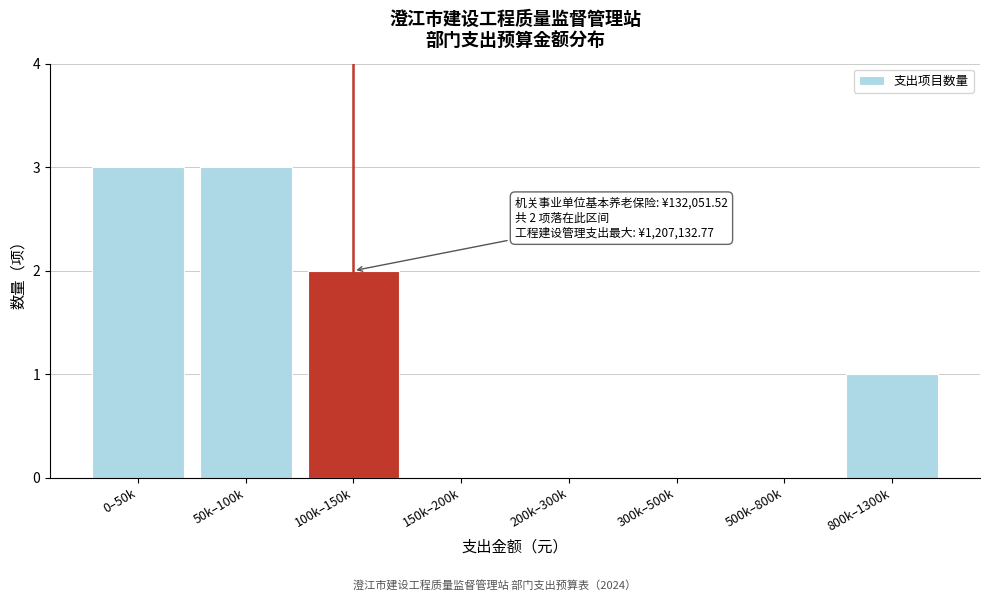

Reading left to right, transcribe all the data shown in this chart.

0–50k=3	50k–100k=3	100k–150k=2	150k–200k=0	200k–300k=0	300k–500k=0	500k–800k=0	800k–1300k=1